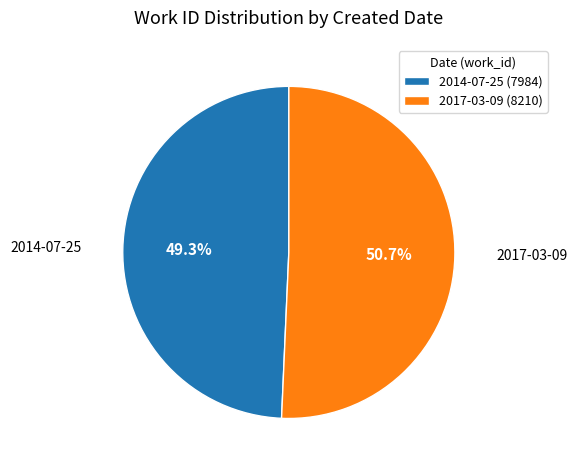

What is the largest slice in the pie chart?

2017-03-09